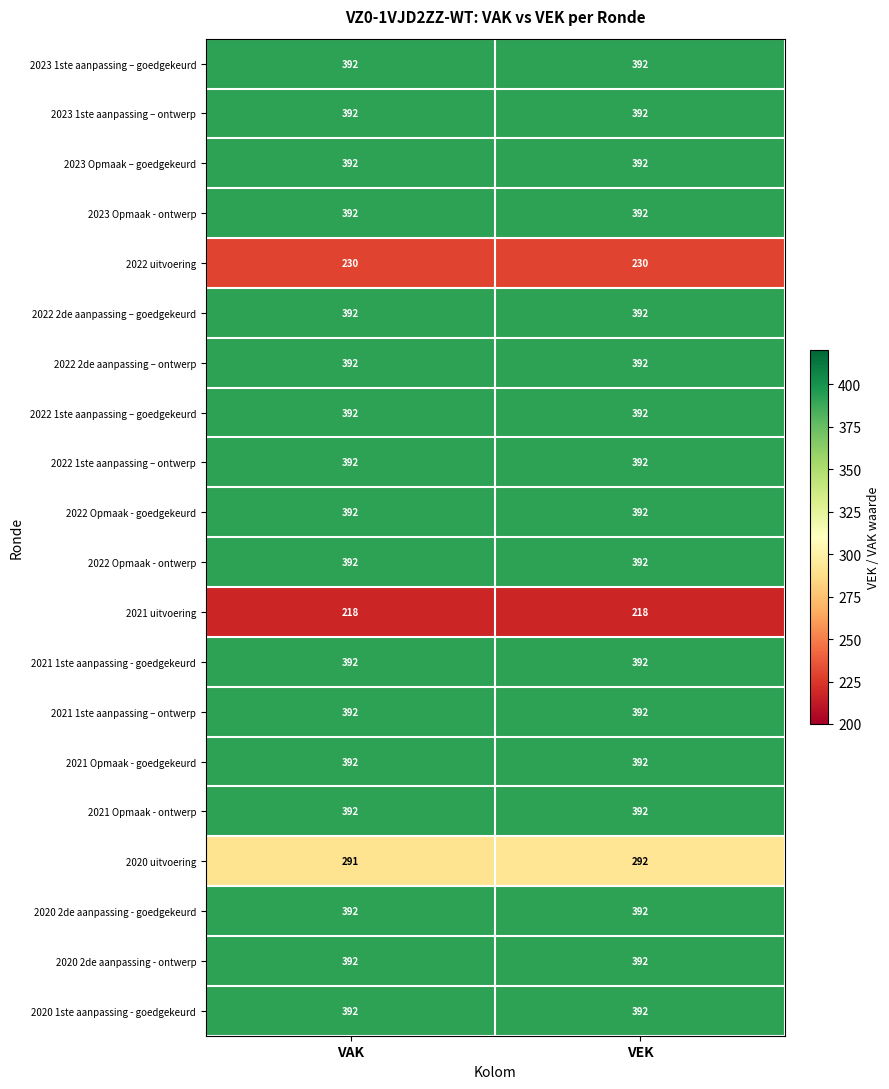

At which category is the sum across all series the highest?

VEK